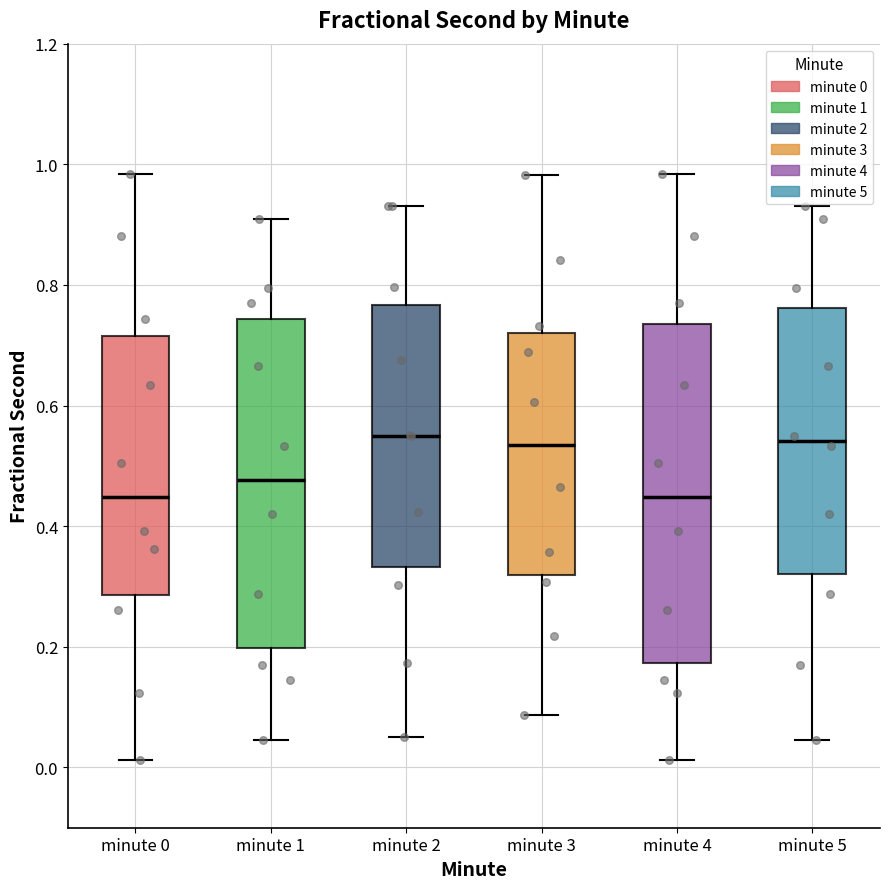

Reading left to right, read every box against the y-axis: the position of its median line, the range the box covers, and the ends of its whiskers. The values are not printed on the chart, so give them approximately, as read against the axis.

minute 0: median 0.44, box 0.28 to 0.72, whiskers 0.02 to 0.98
minute 1: median 0.48, box 0.20 to 0.74, whiskers 0.04 to 0.90
minute 2: median 0.54, box 0.34 to 0.76, whiskers 0.06 to 0.94
minute 3: median 0.54, box 0.32 to 0.72, whiskers 0.08 to 0.98
minute 4: median 0.44, box 0.18 to 0.74, whiskers 0.02 to 0.98
minute 5: median 0.54, box 0.32 to 0.76, whiskers 0.04 to 0.94